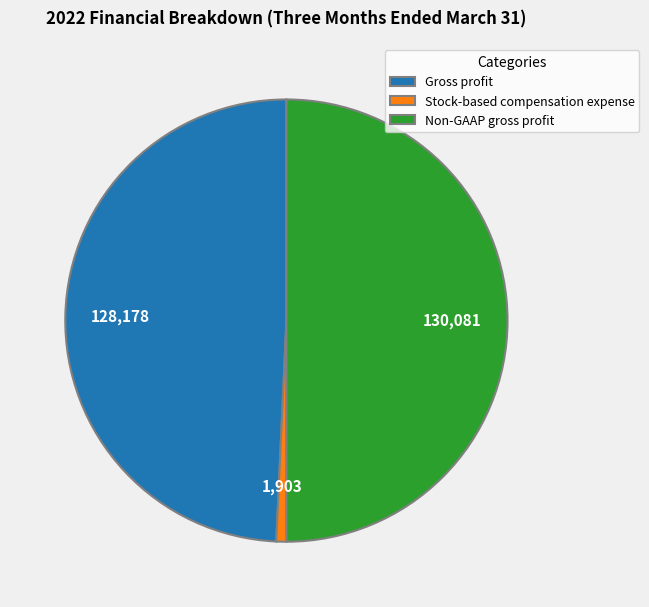

Which slice is the largest?

Non-GAAP gross profit